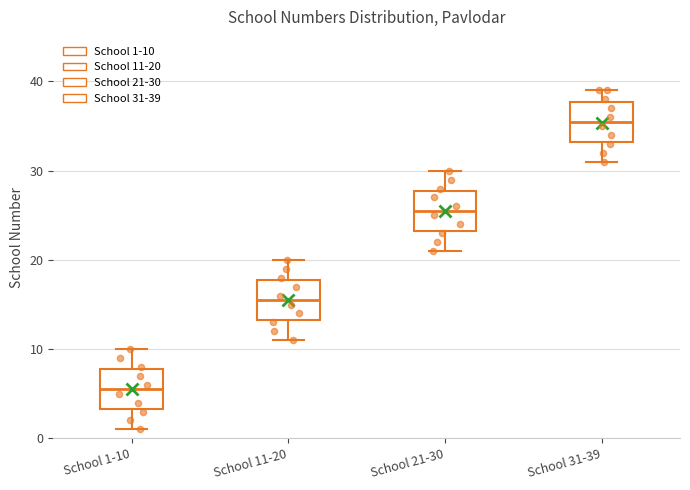

Which box's median line is the highest?

School 31-39